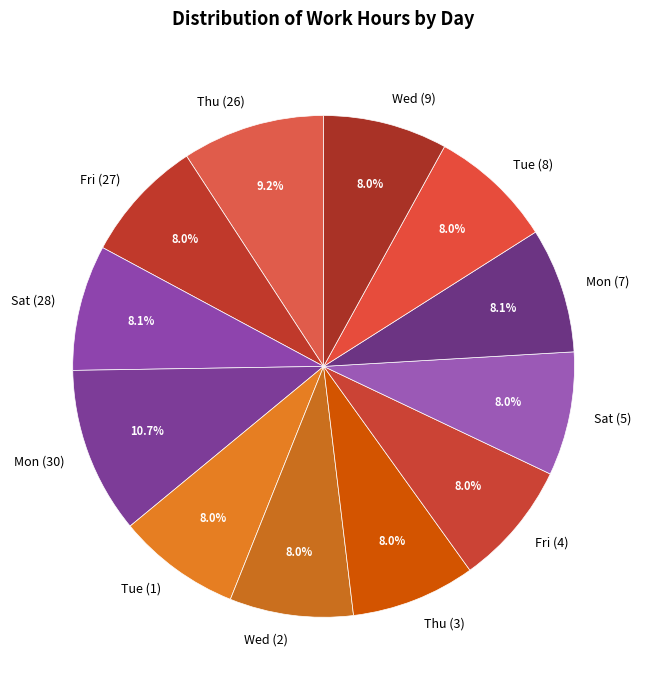

How much of the chart is everything except Thu (26)?

90.8%